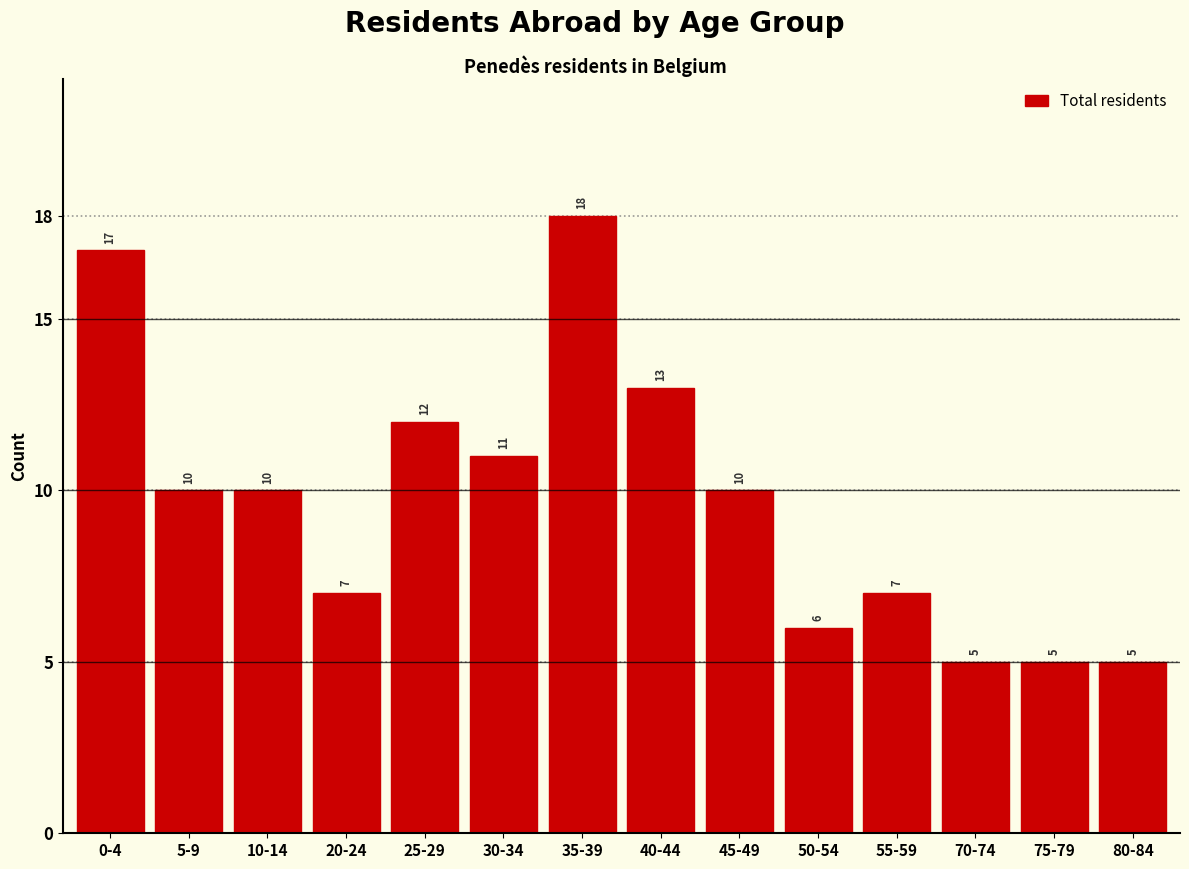

Reading left to right, extract all data points from this chart.

17	10	10	7	12	11	18	13	10	6	7	5	5	5